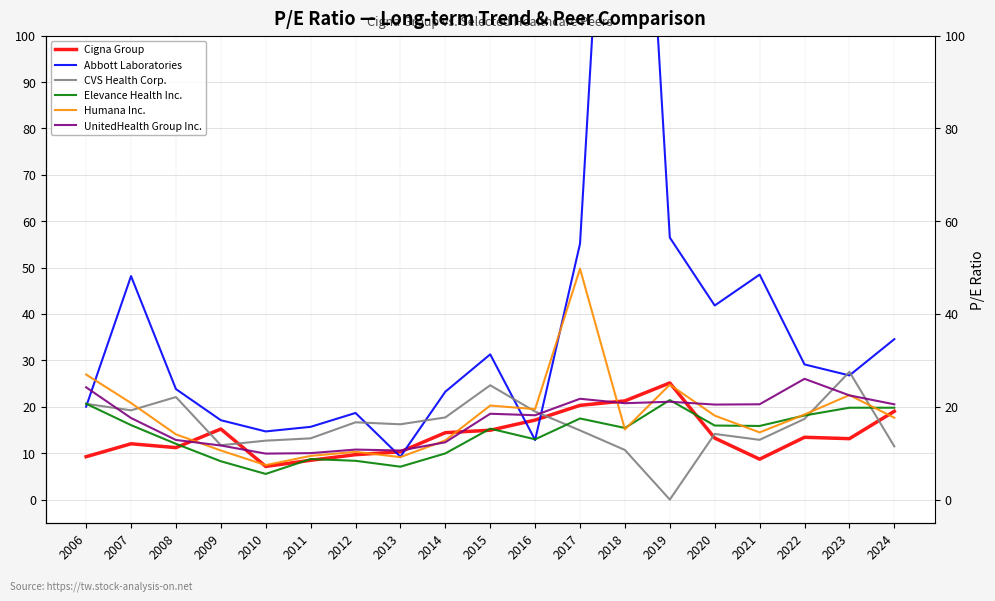

Which series has the largest total across all categories?

Abbott Laboratories